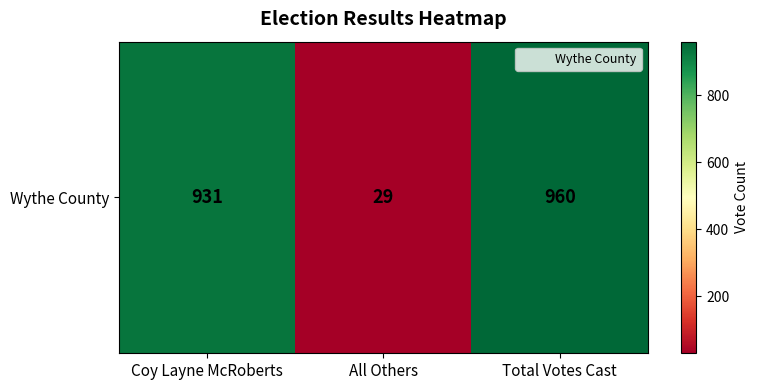

Which category has the lowest value across all series?

All Others